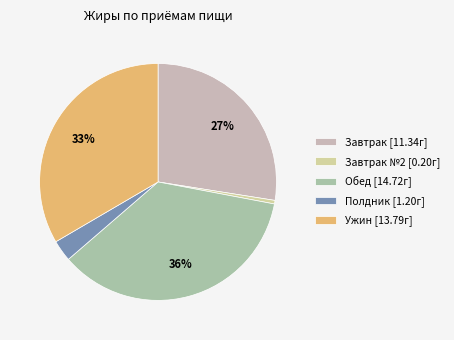

Is there any slice that represents more than half of the pie?

No